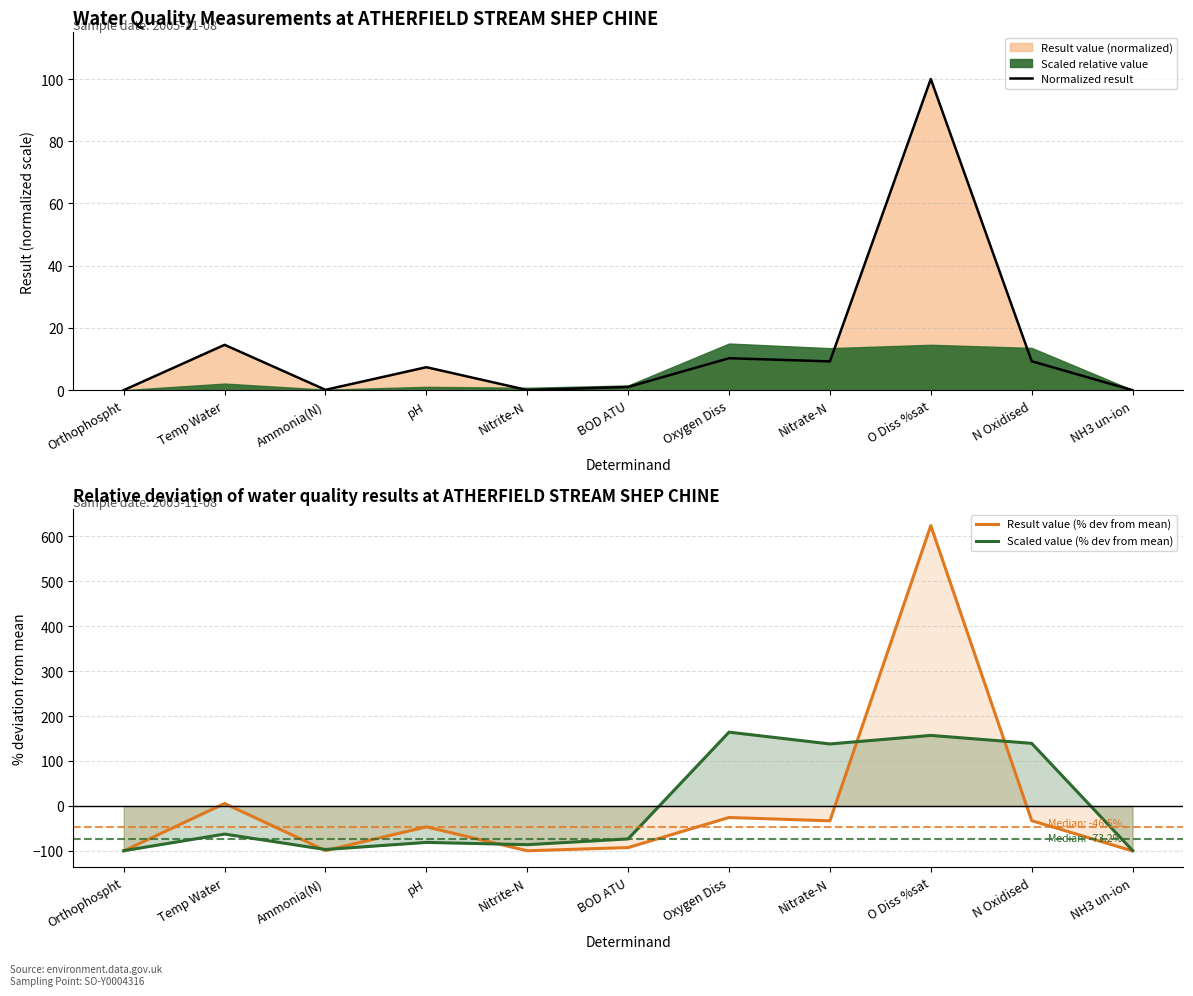

Between which two adjacent categories do Result value (% dev from mean) and Normalized result first intersect?

Nitrate-N and O Diss %sat